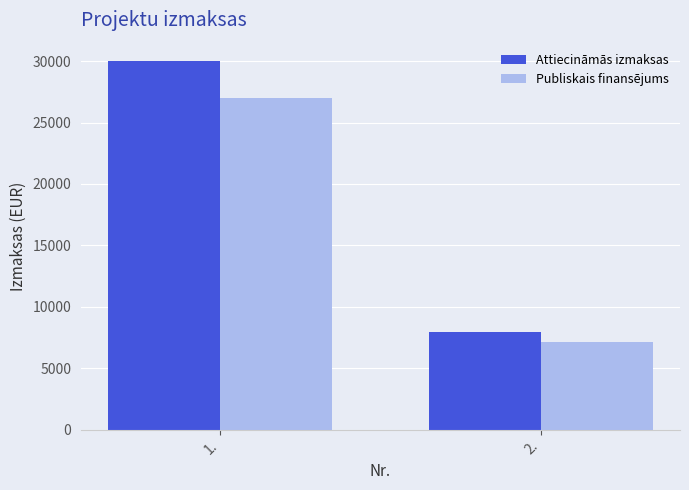

List the series in order of their peak value, lowest first.

Publiskais finansējums, Attiecināmās izmaksas